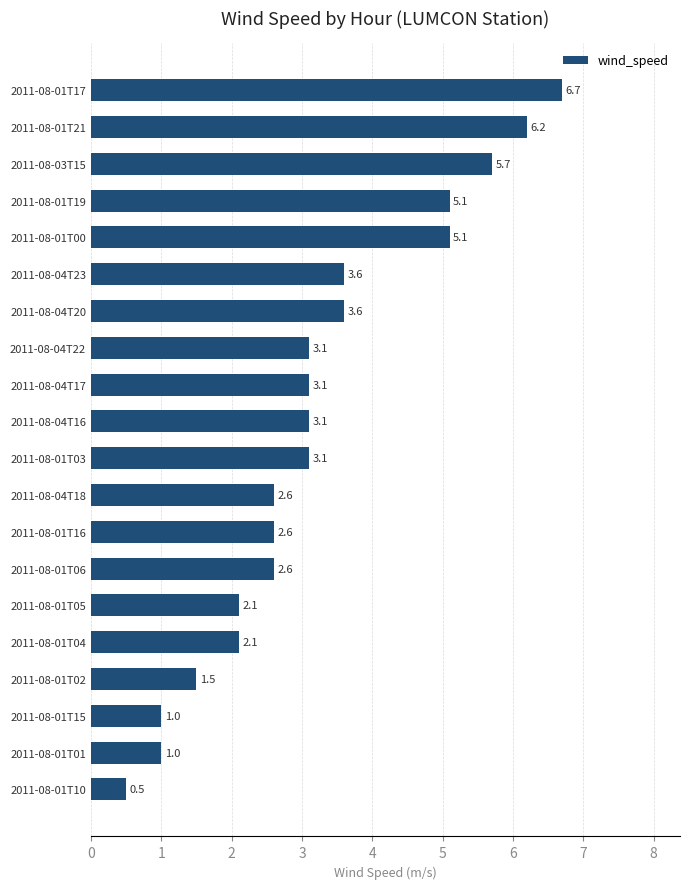

Approximately how many times larger is the value at 2011-08-01T04 compared to 2011-08-01T01?

2.1